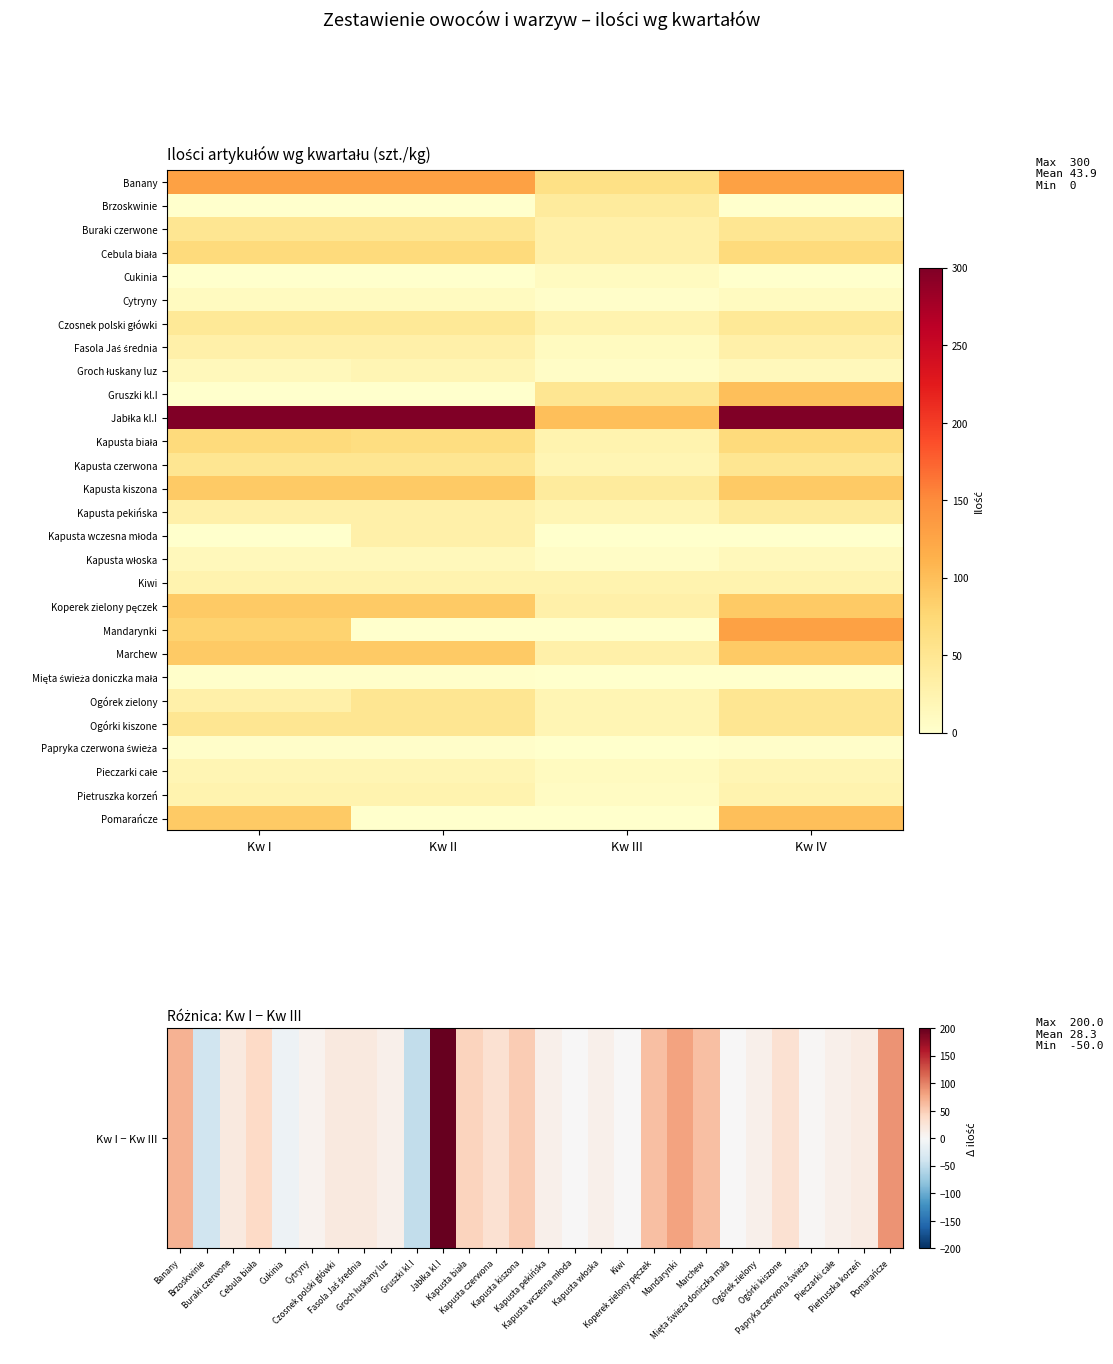

Which series has the widest spread of values?

Jabłka kl.I